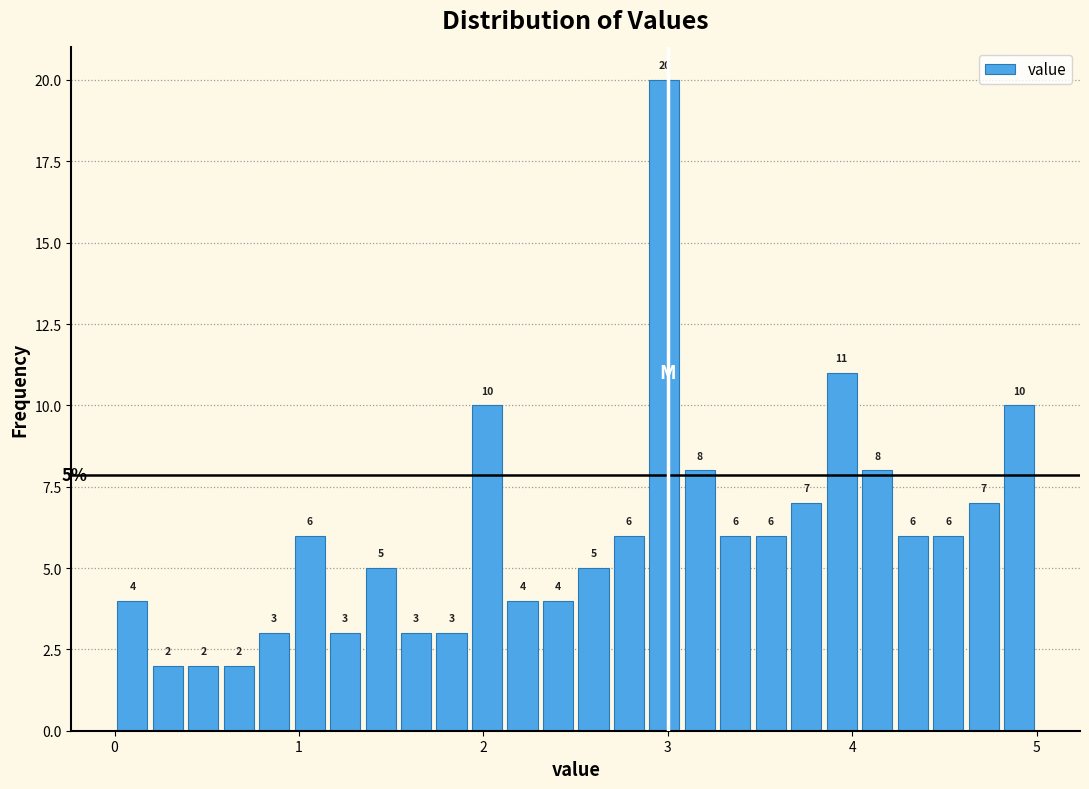

Read against the x-axis, roughly where is the centre of the tallest bar?

3.0